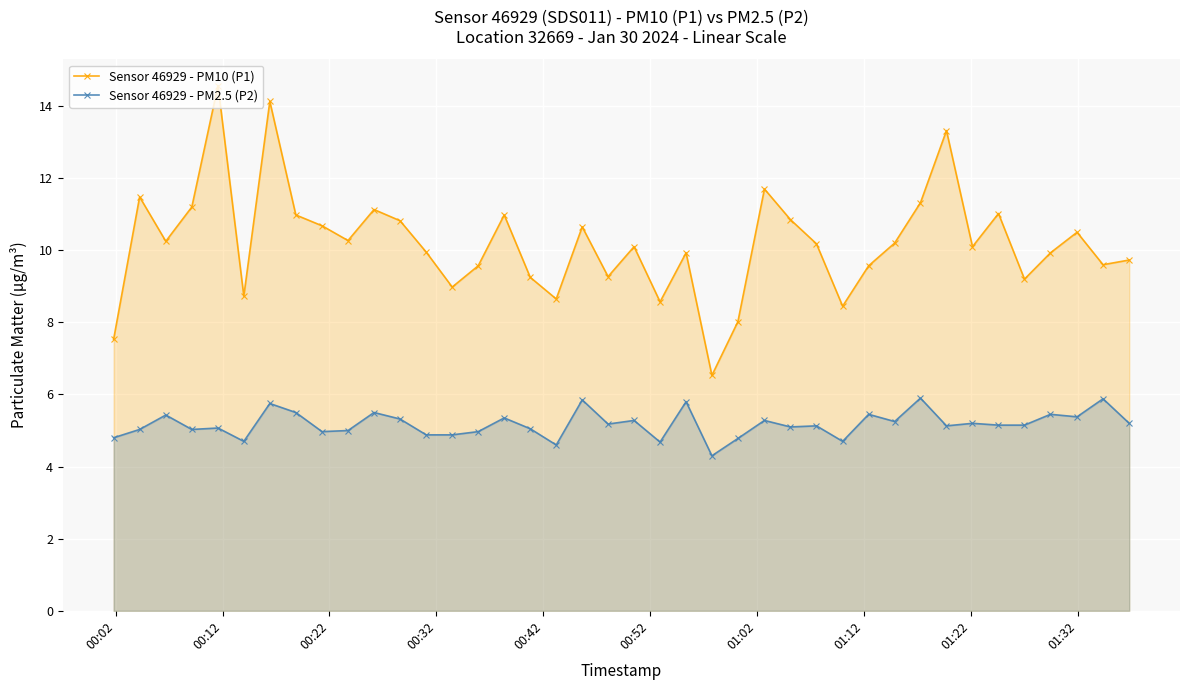

Which series has the widest spread of values?

Sensor 46929 - PM10 (P1)